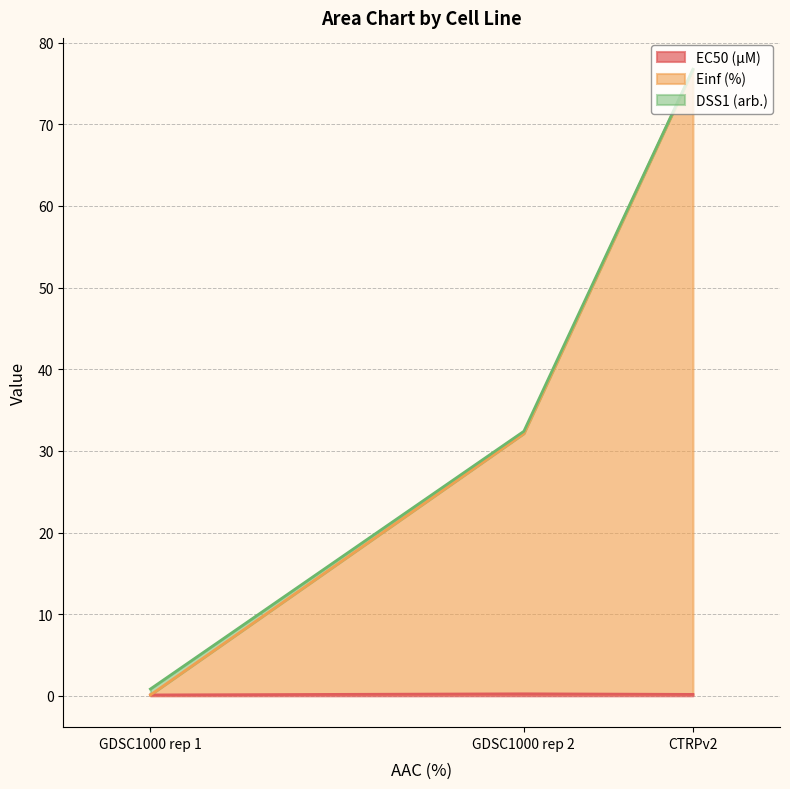

What is the lowest value of the Einf (%) series?

0.1